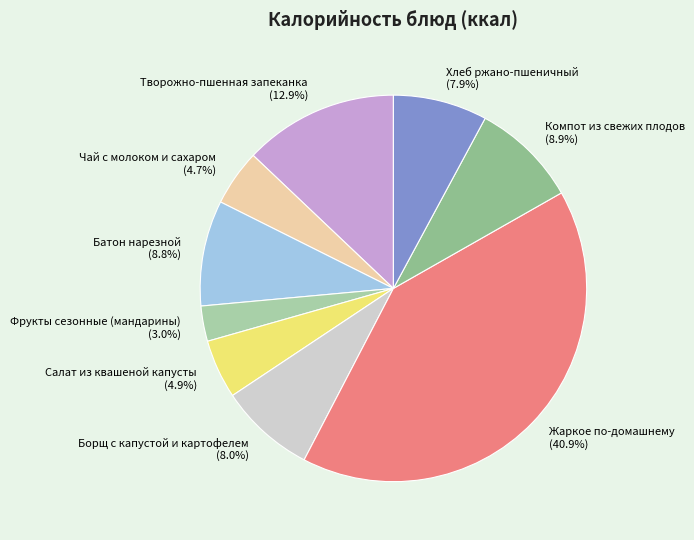

Does Творожно-пшенная запеканка represent more than half of the total?

No